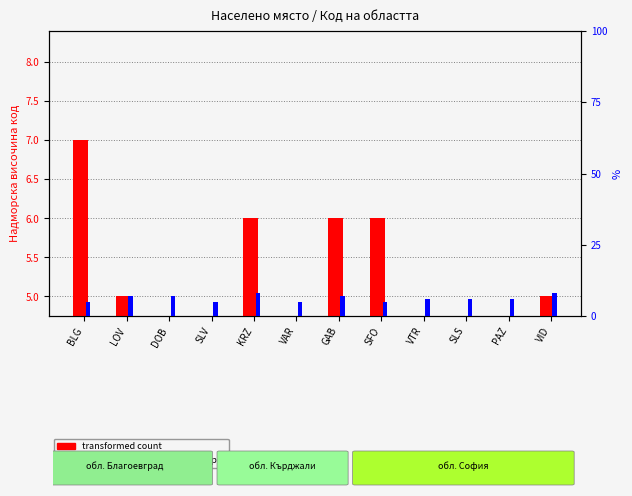

At which category does the chart reach its minimum across all series?

VTR